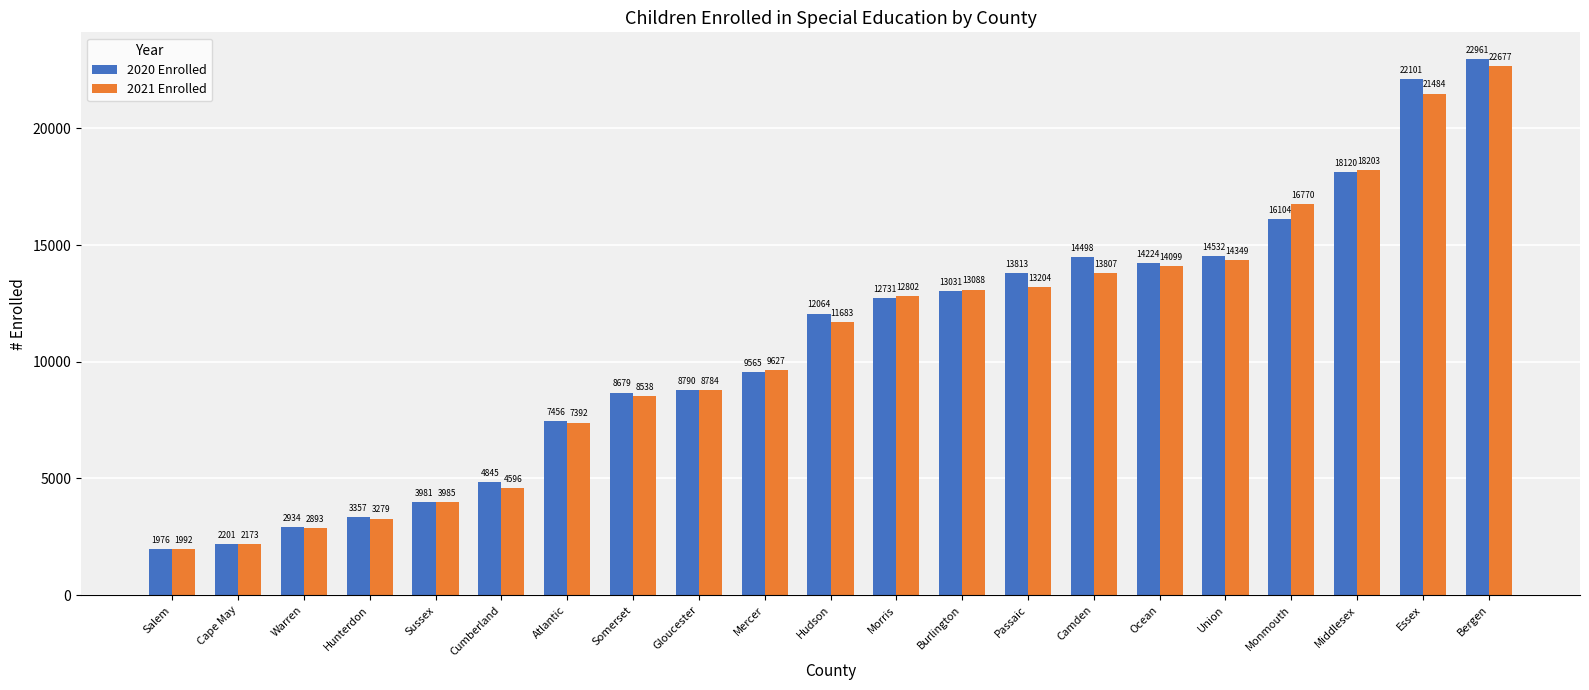

What is the difference between the maximum and minimum values in the 2020 Enrolled series?

20985